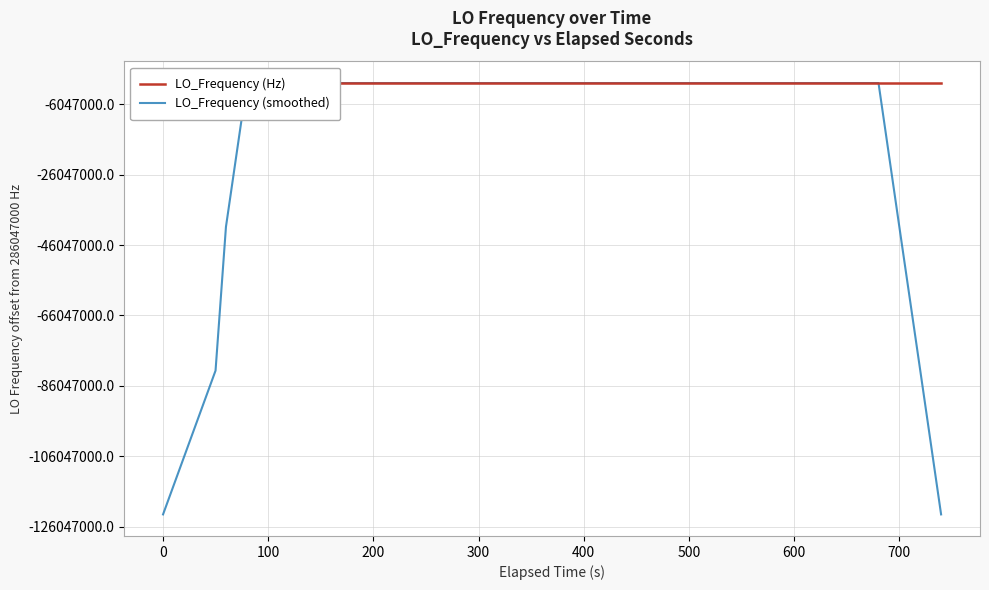

Is this an area chart (filled region under the line)?

No